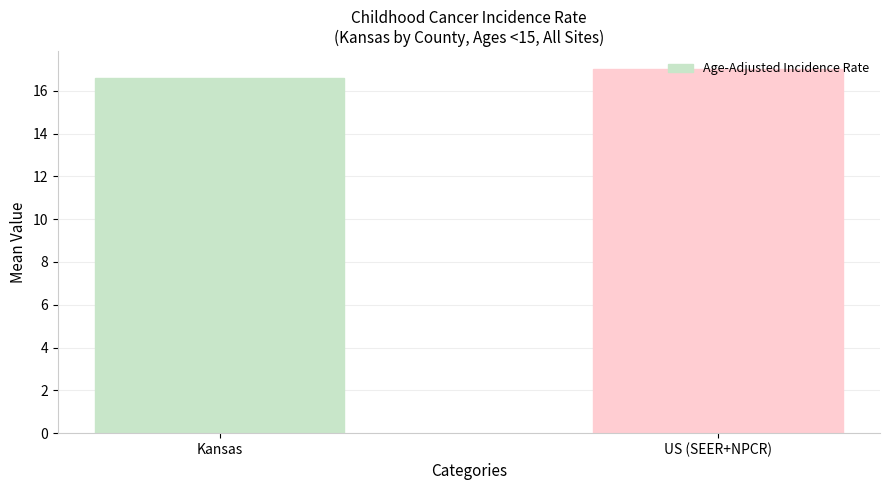

What is the change in value from Kansas to US (SEER+NPCR)?

+0.4